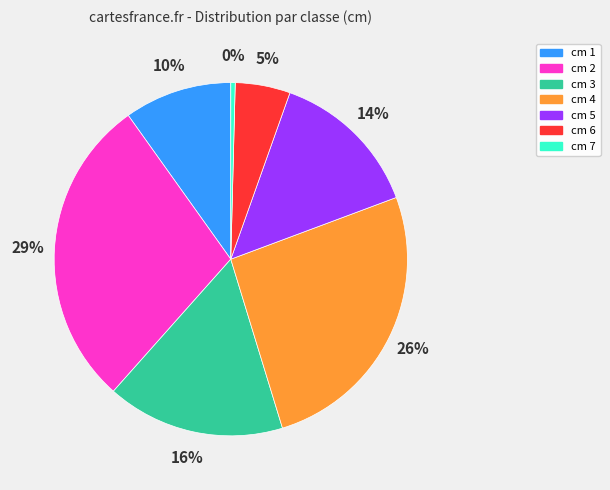

Is there a majority slice in this chart?

No